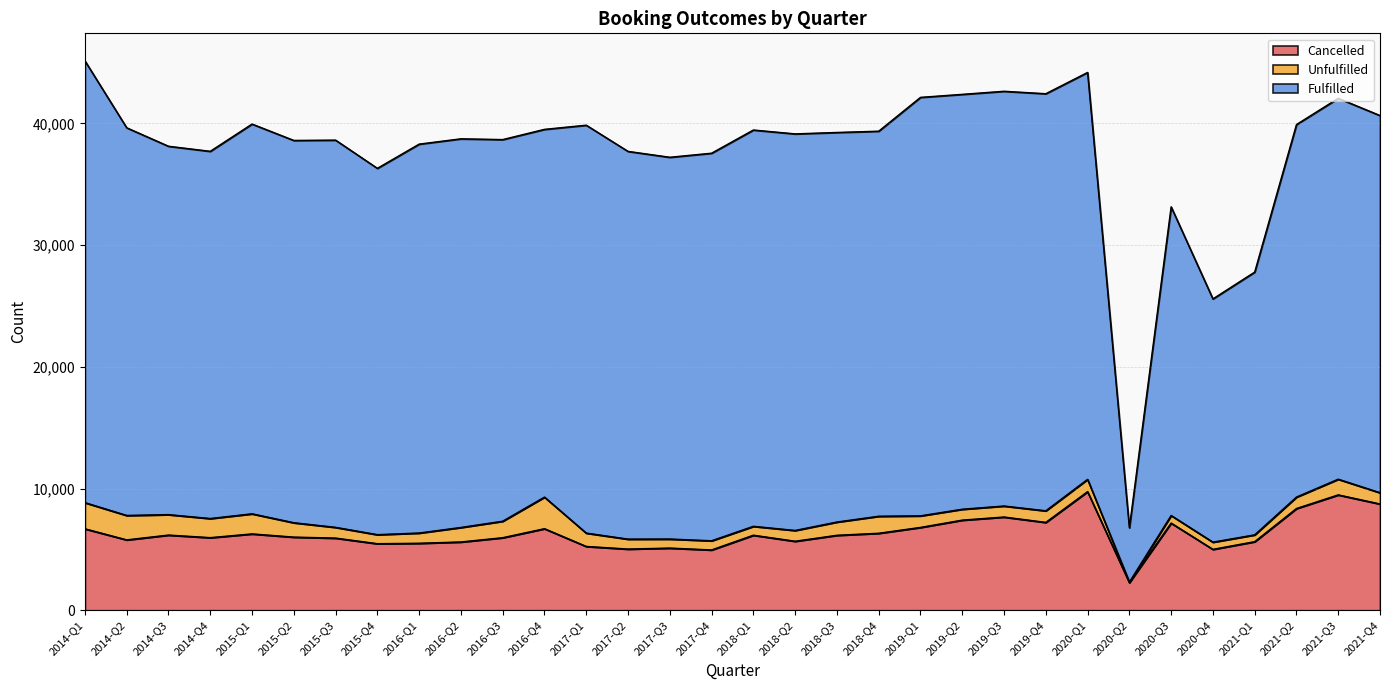

The Cancelled series shows 5470 at 2015-Q4. True or false?

True